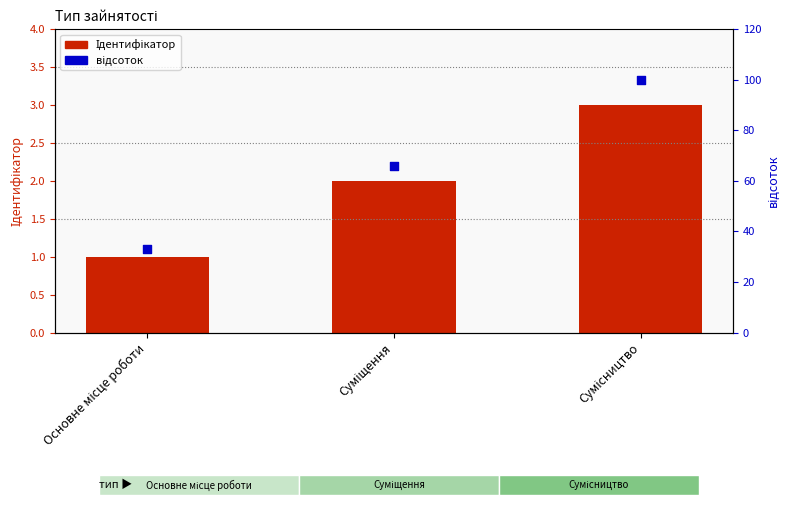

Which series contains the lowest Y value?

Ідентифікатор